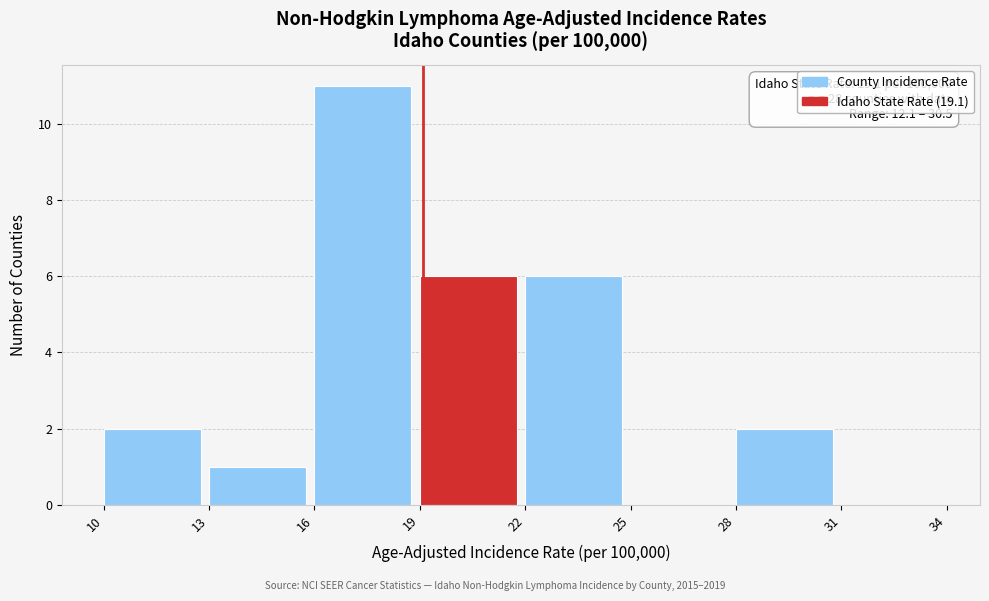

Over which range of the x-axis is the bar tallest?

16 to 19